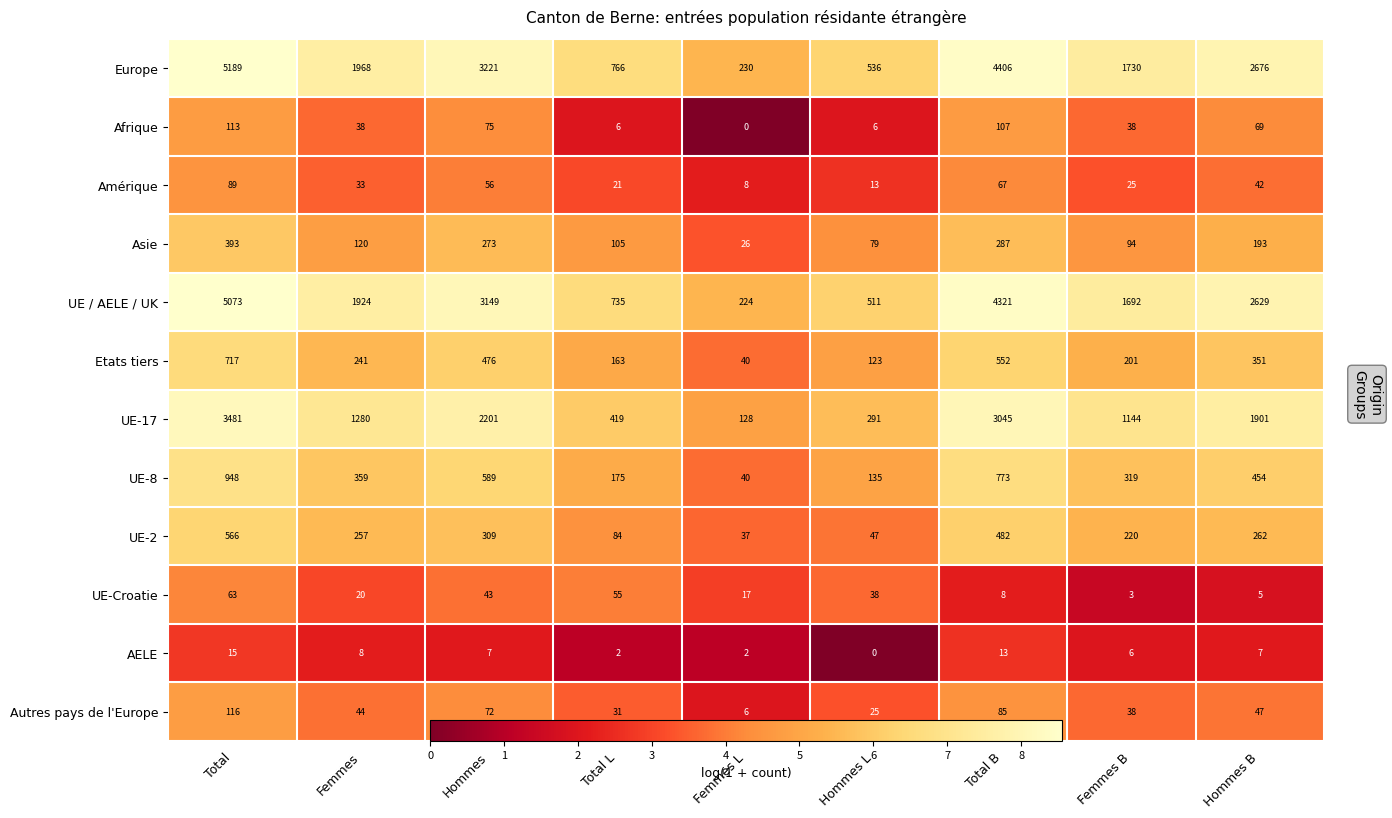

The value of UE-Croatie at Total L is 4.0. True or false?

True